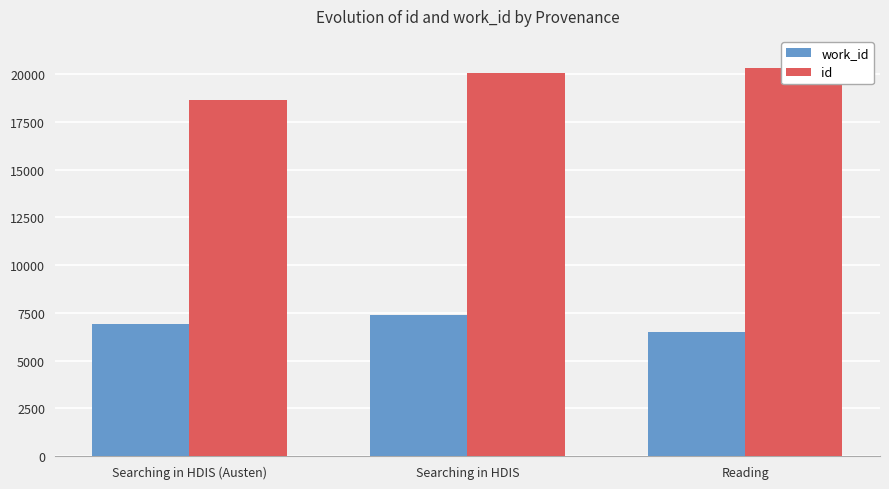

Where does the work_id series first go above 6936?

Searching in HDIS